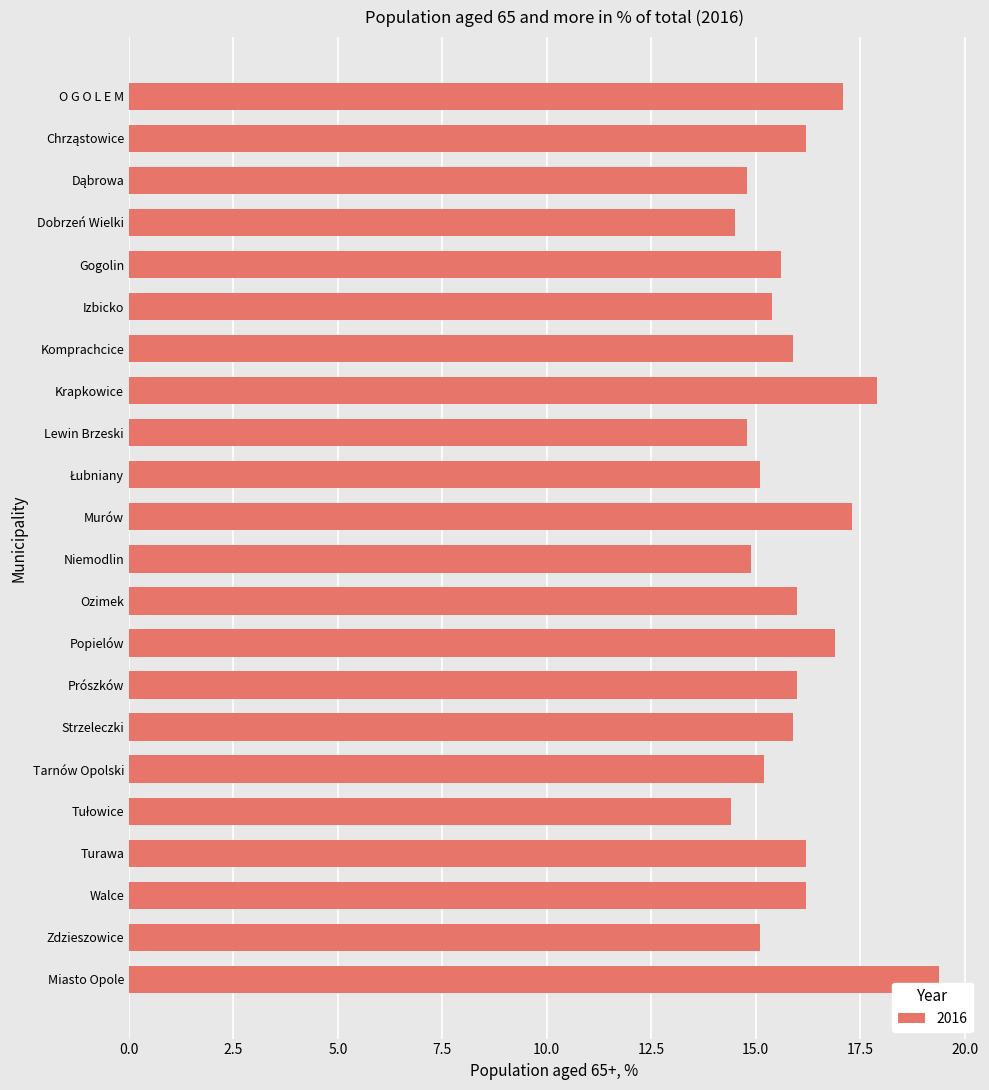

Are the bars horizontal?

Yes